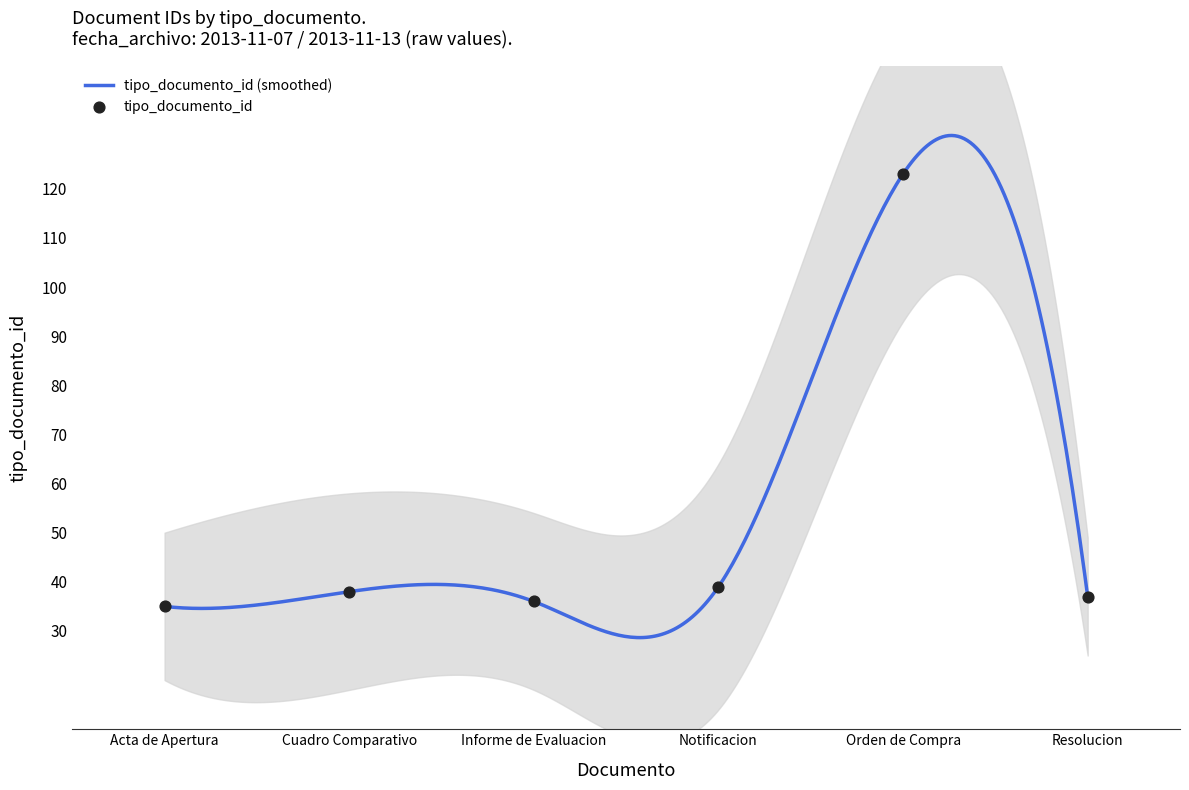

What is the lowest value of the tipo_documento_id (smoothed) series?

28.6